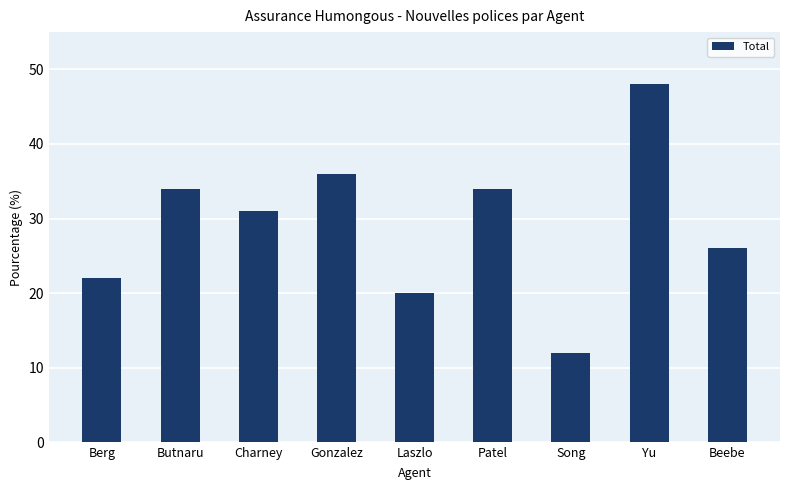

The chart shows a value of 42 at Beebe. True or false?

False